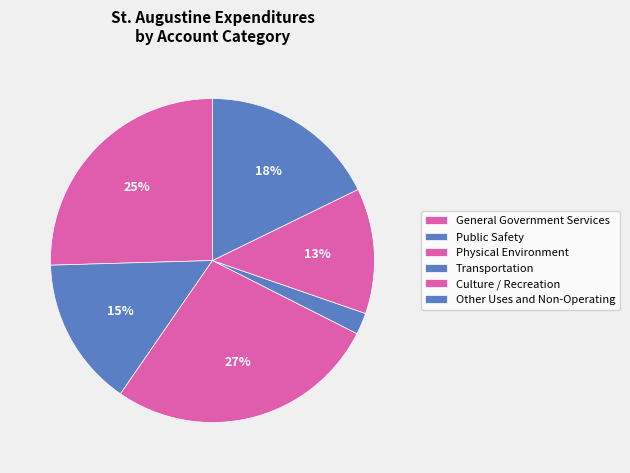

Does Transportation account for over 50% of the chart?

No